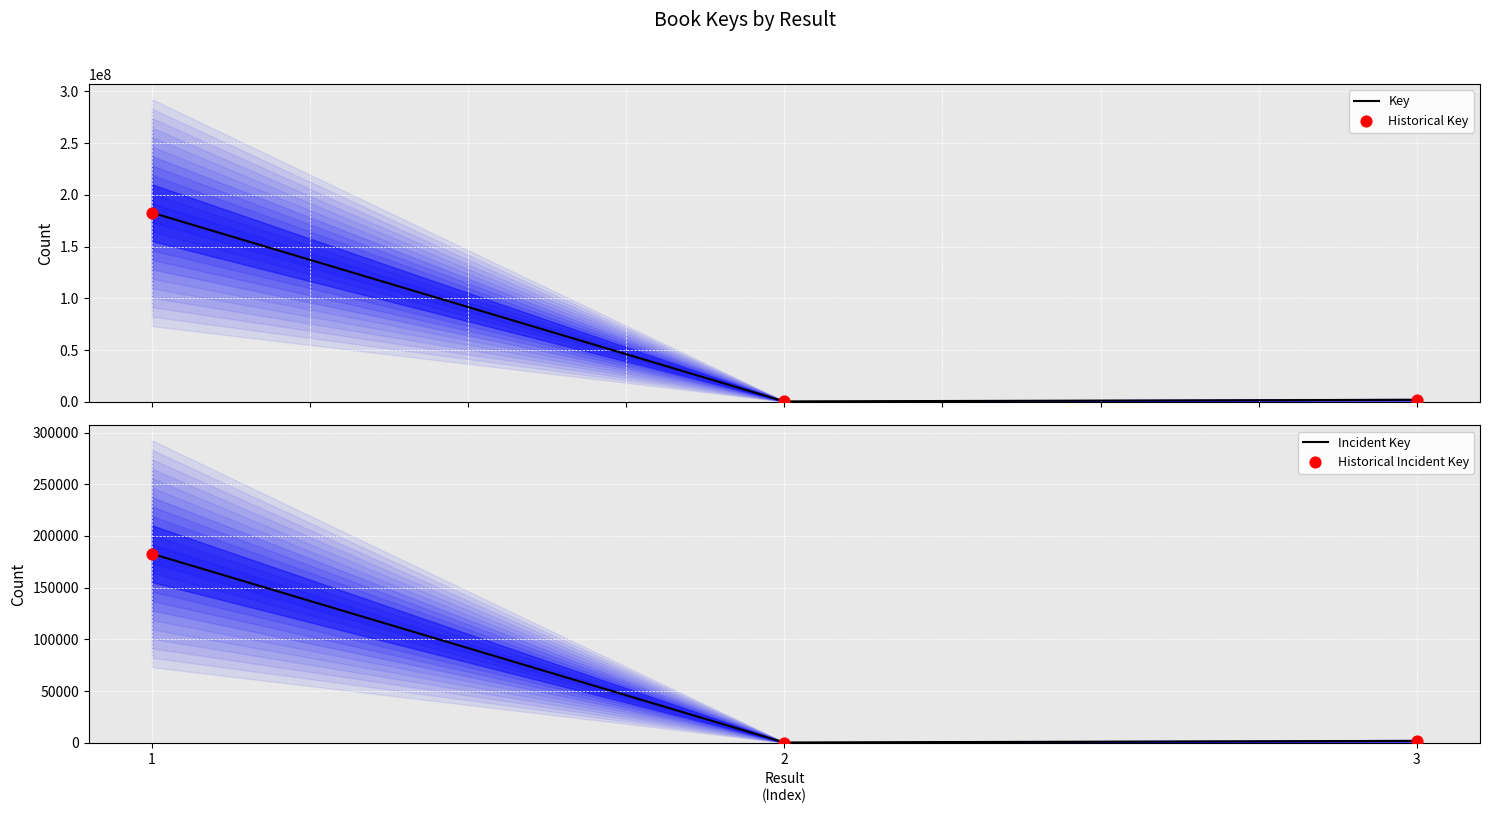

What is the ratio of the value at 1 to the value at 2?

544.6